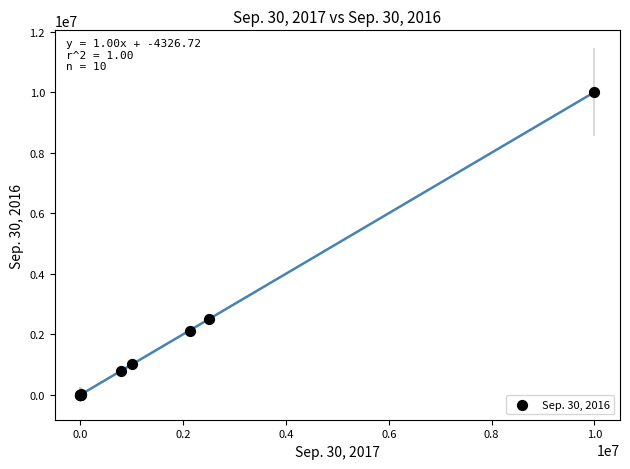

What Y value in the scatter plot is closest to 5000000?

2500000